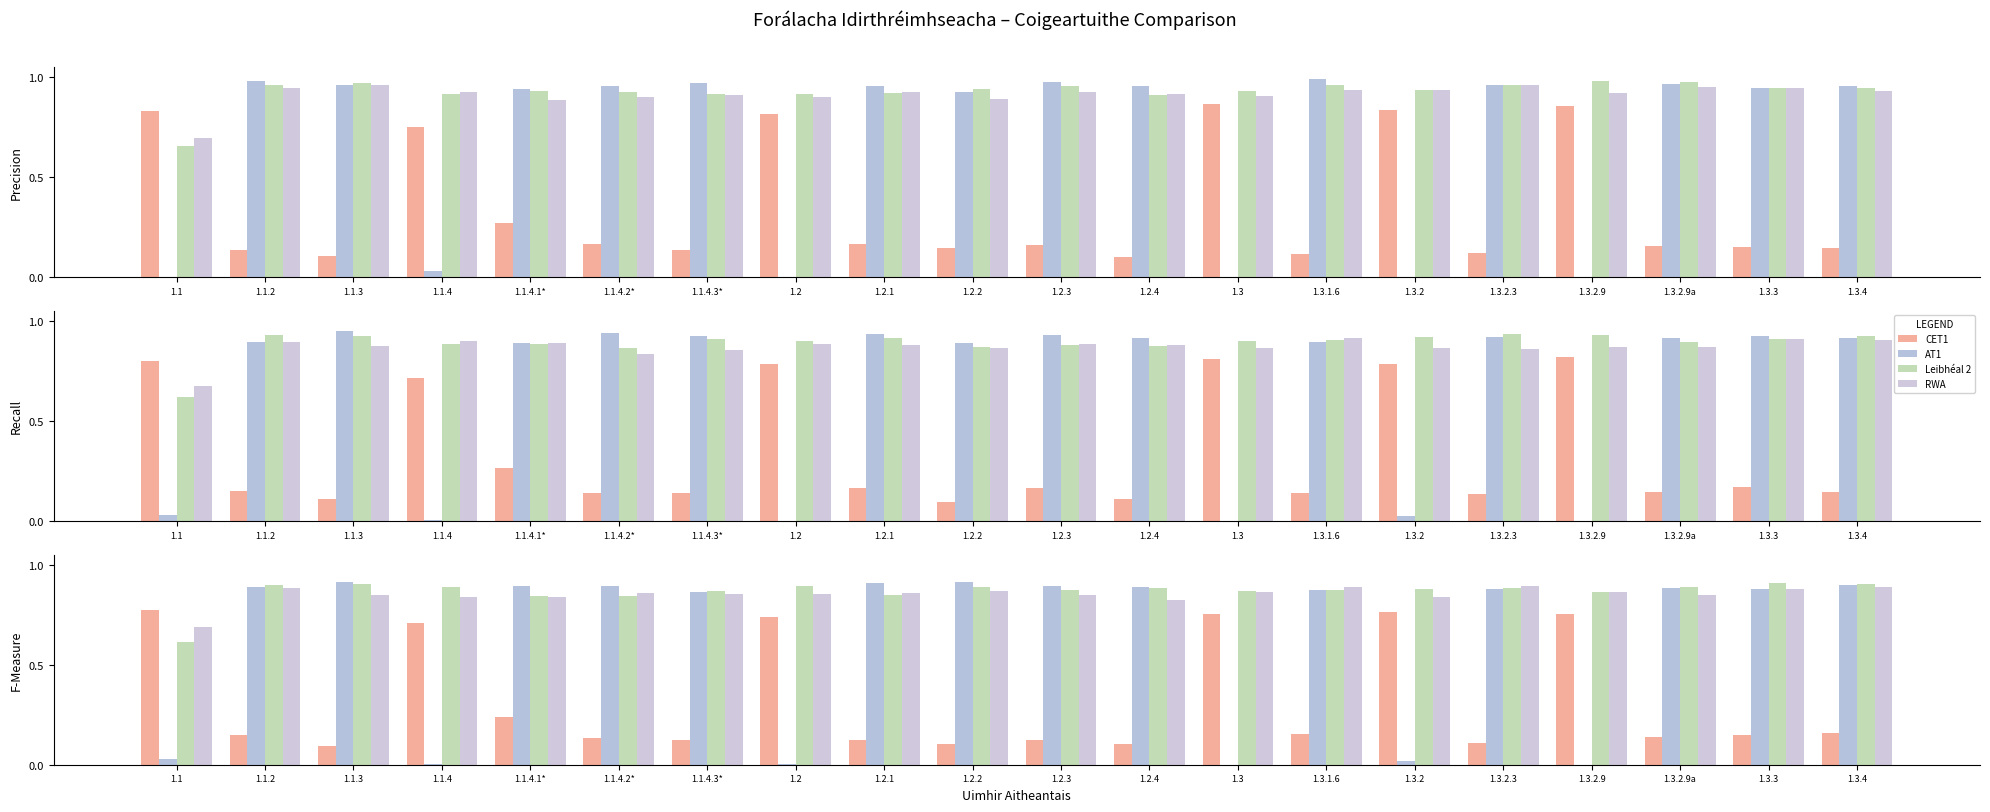

How many RWA values are between 0 and 1?

20